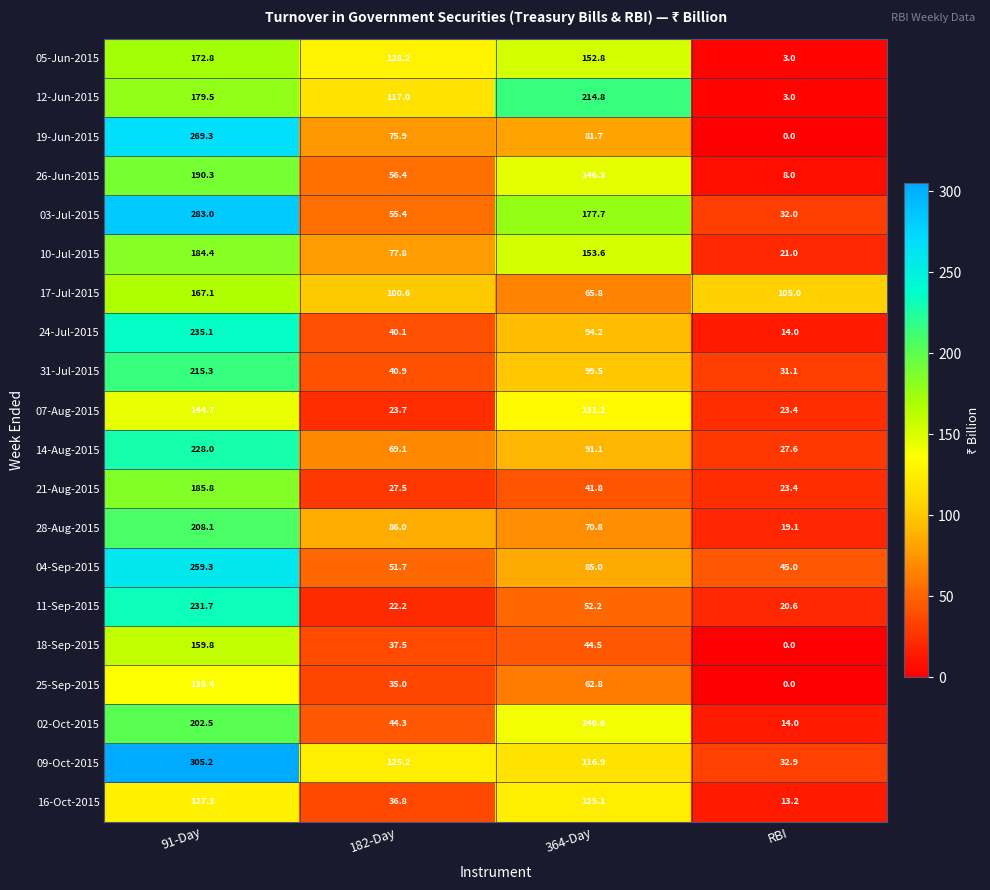

What is the sum of all 24-Jul-2015 values?

383.4